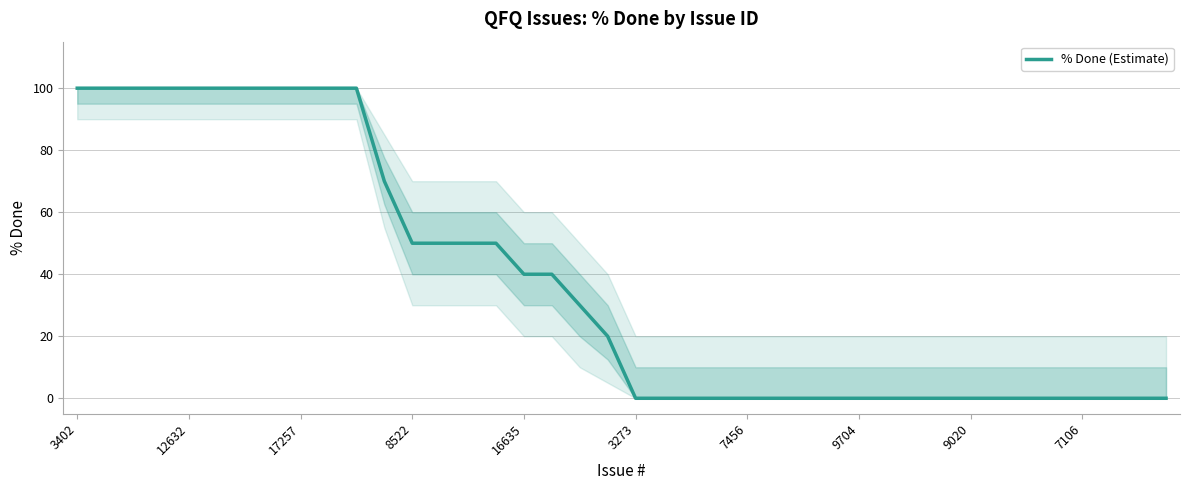

What is the greatest value displayed?

100